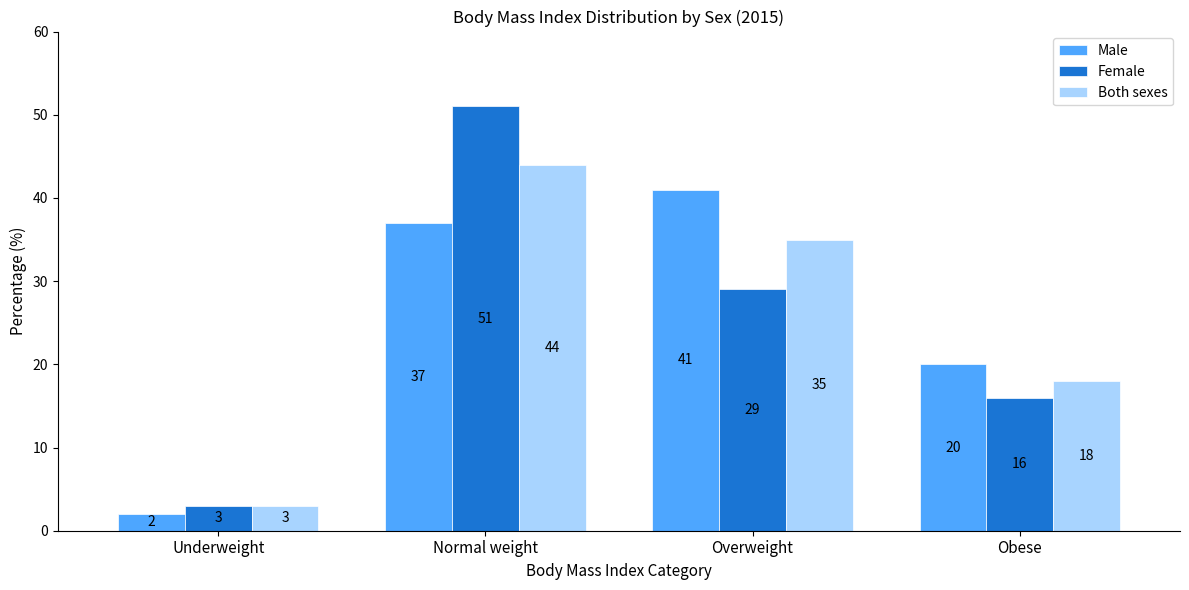

At Obese, list the series in order from smallest to largest.

Female, Both sexes, Male